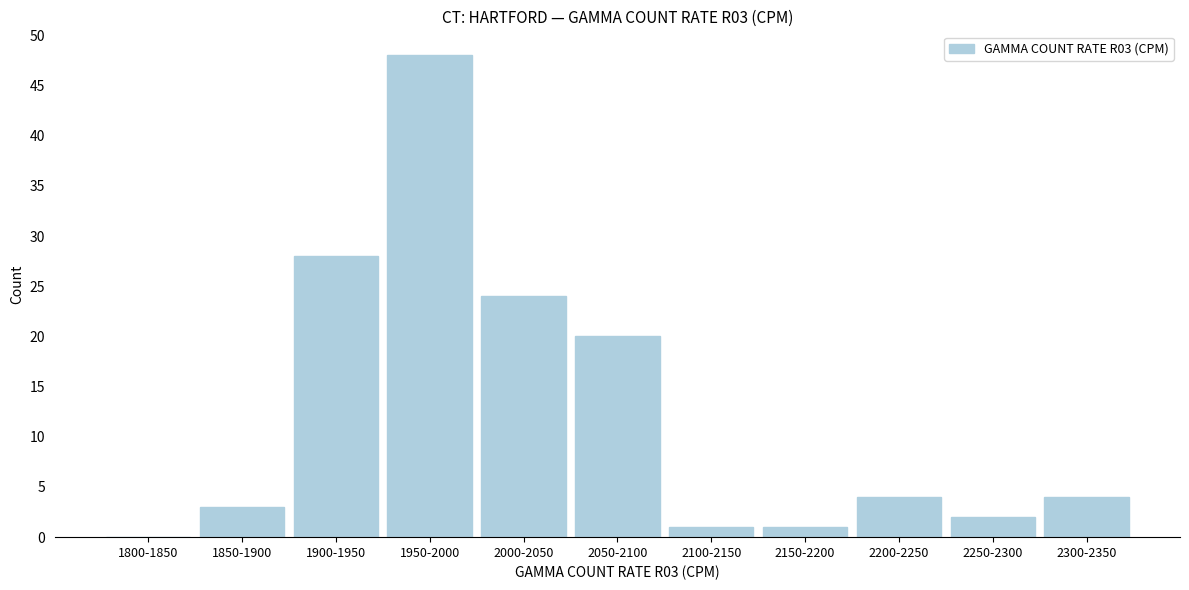

Reading right to left, extract all data points from this chart.

2300-2350=4	2250-2300=2	2200-2250=4	2150-2200=1	2100-2150=1	2050-2100=20	2000-2050=24	1950-2000=48	1900-1950=28	1850-1900=3	1800-1850=0